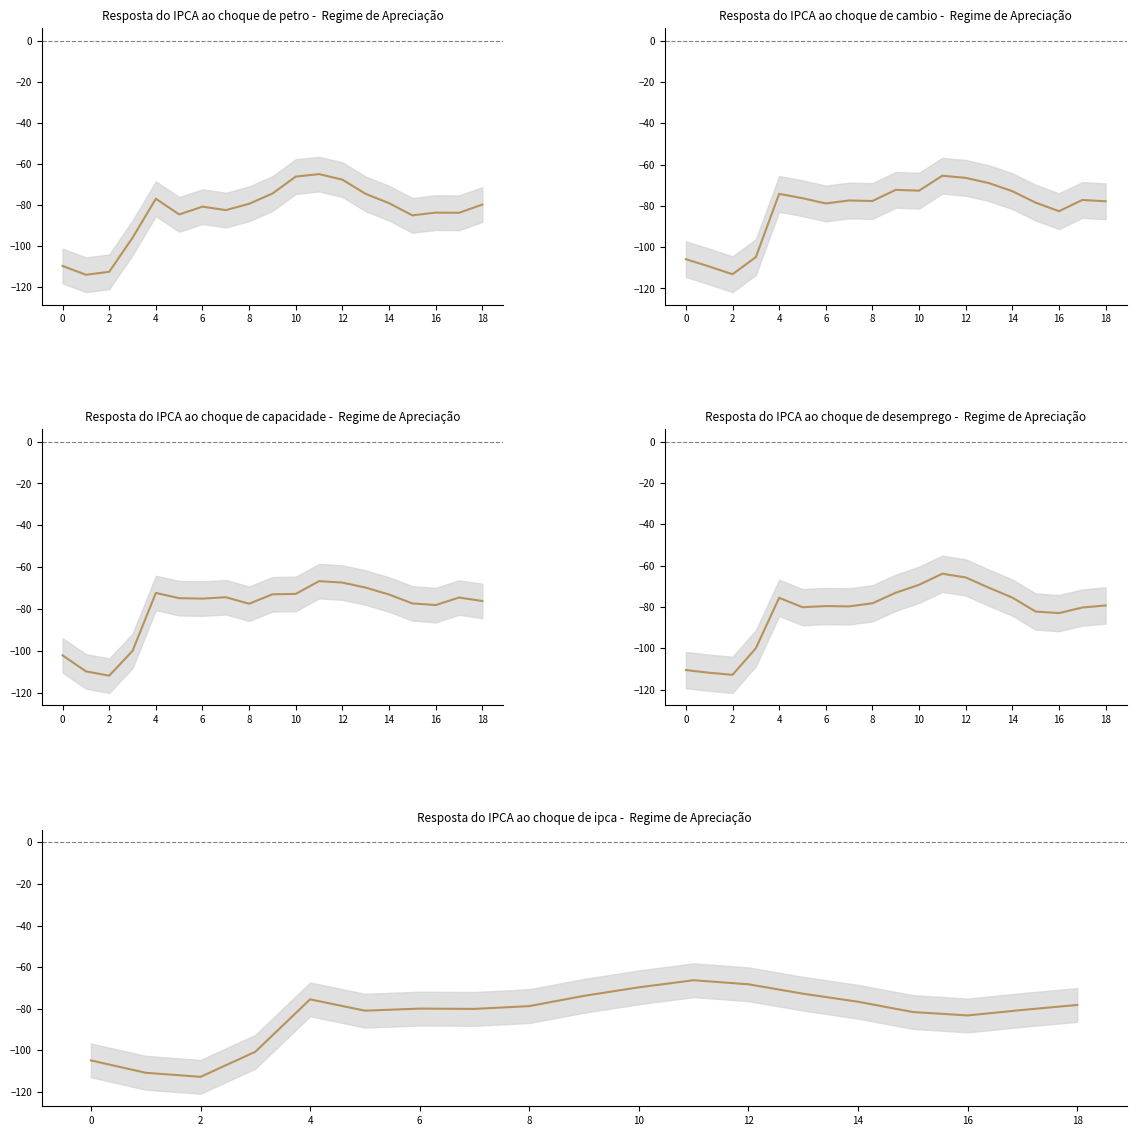

Is it true that the value at 16 is -147.8?

False